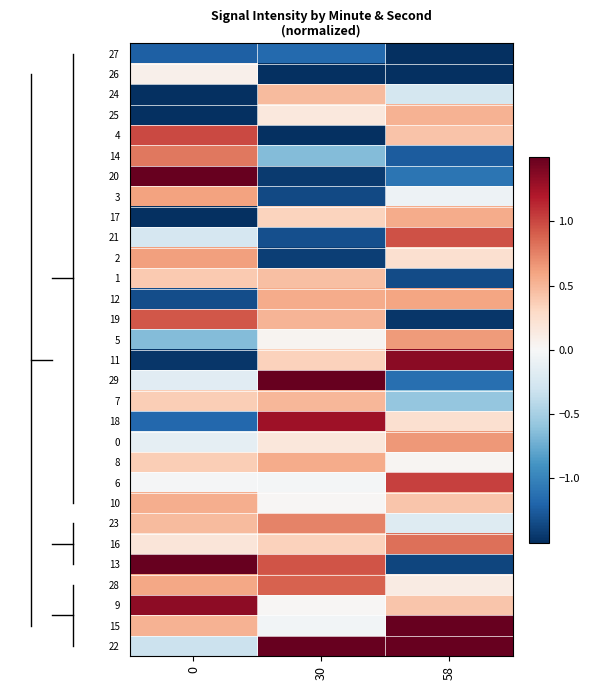

What is the greatest value displayed?

1.8